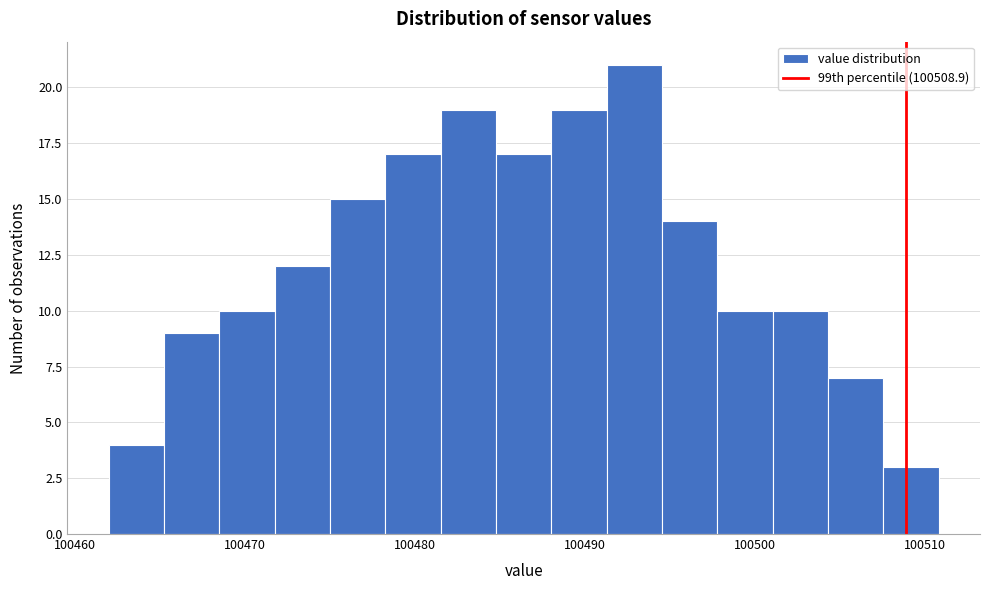

Read against the x-axis, roughly where is the centre of the tallest bar?

100493